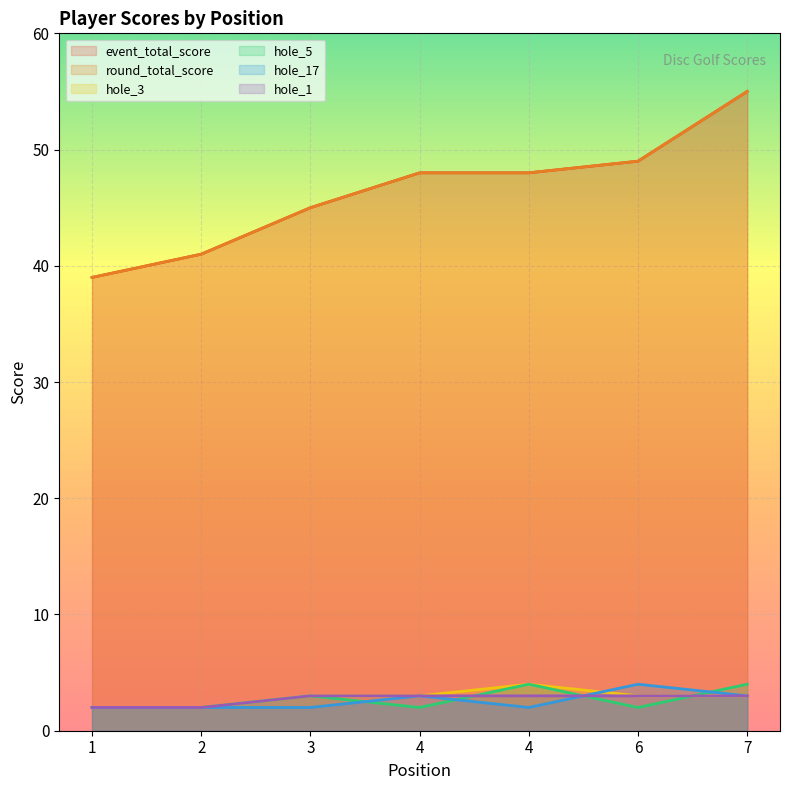

How many values in the hole_1 series are below 3?

2